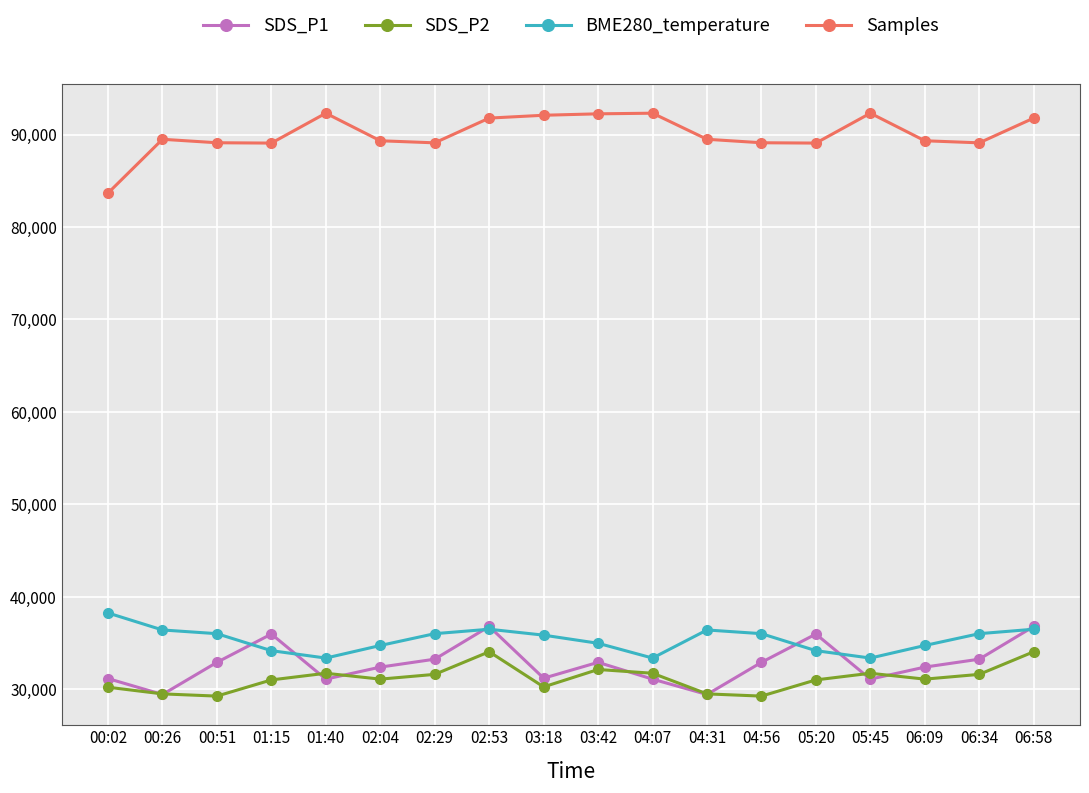

How many data points in SDS_P2 are less than 31080?

8